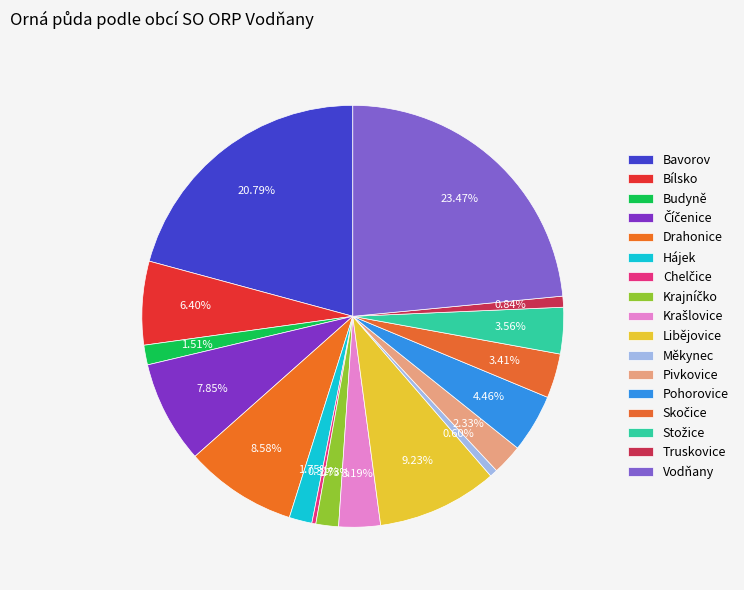

What is the change in value from Krajníčko to Pohorovice?

+210.2